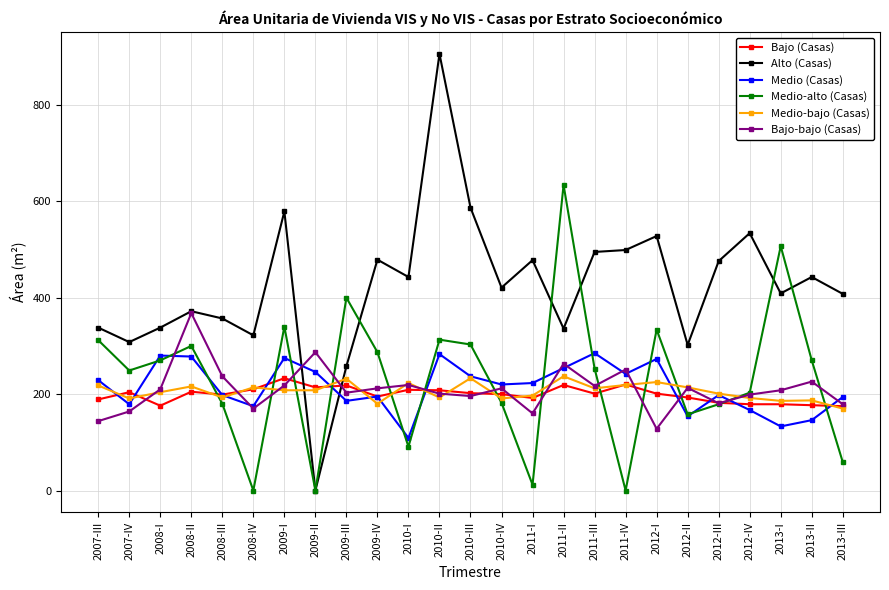

What is the total value across all series at 2010-II?

2104